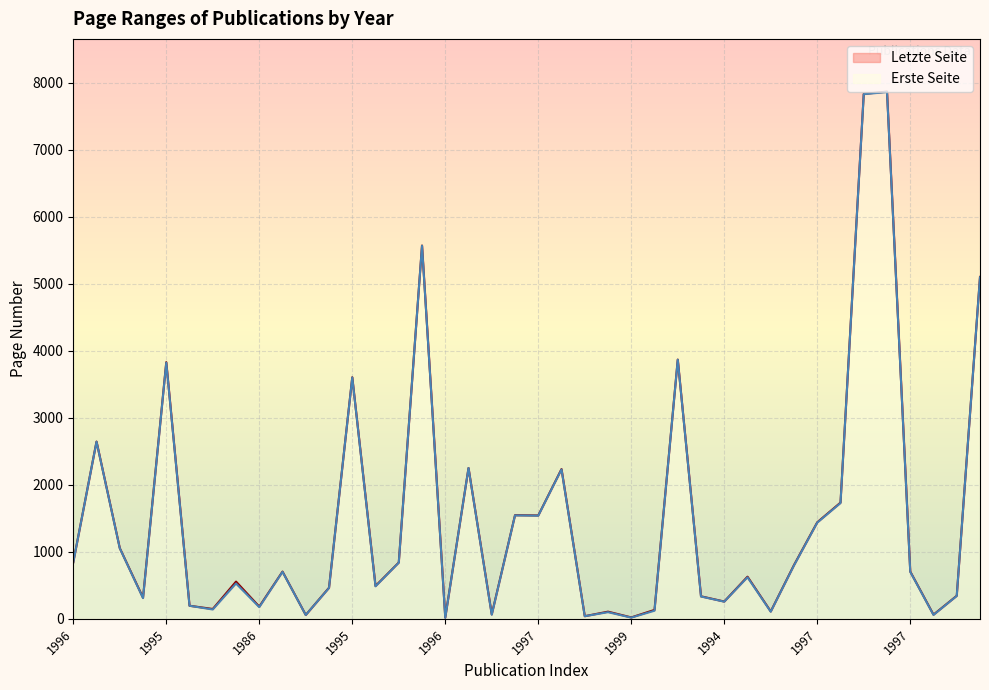

At which label does Erste Seite reach its minimum?

1996